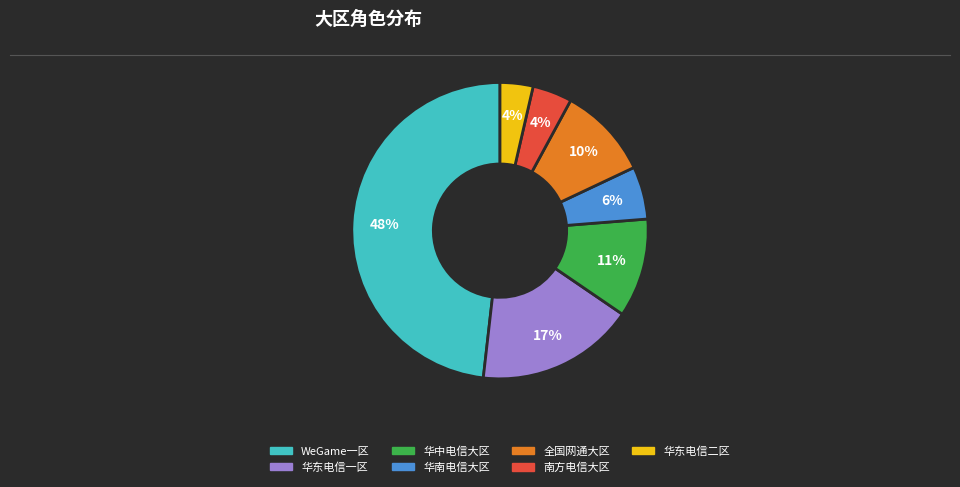

Is there a majority slice in this chart?

No